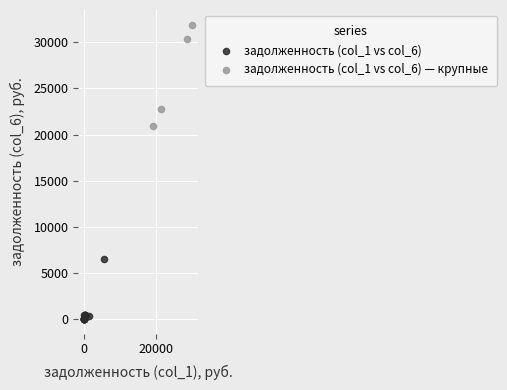

Which series reaches the maximum Y coordinate?

задолженность (col_1 vs col_6) — крупные